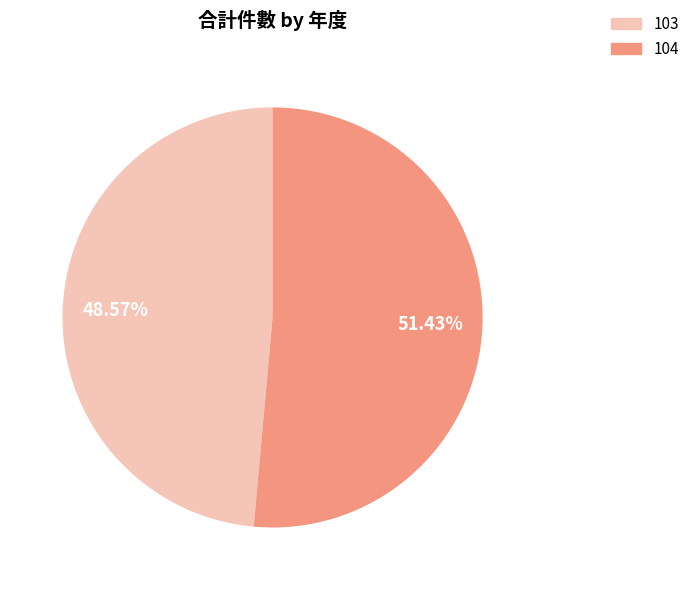

The 104 slice represents 64% of the pie. True or false?

False